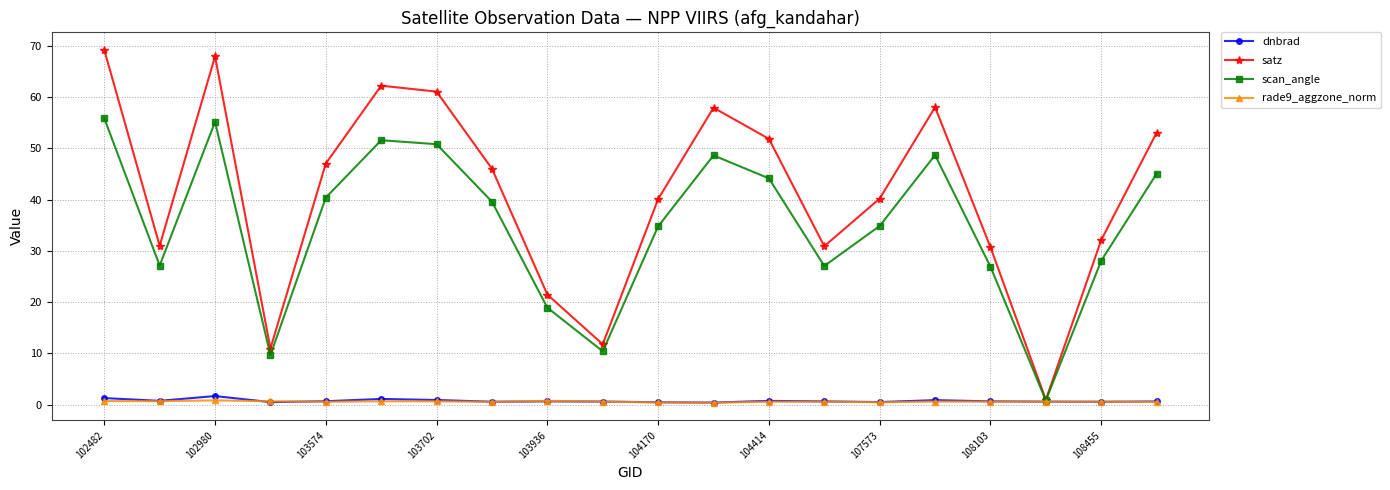

Which series has the largest range (max minus min)?

satz